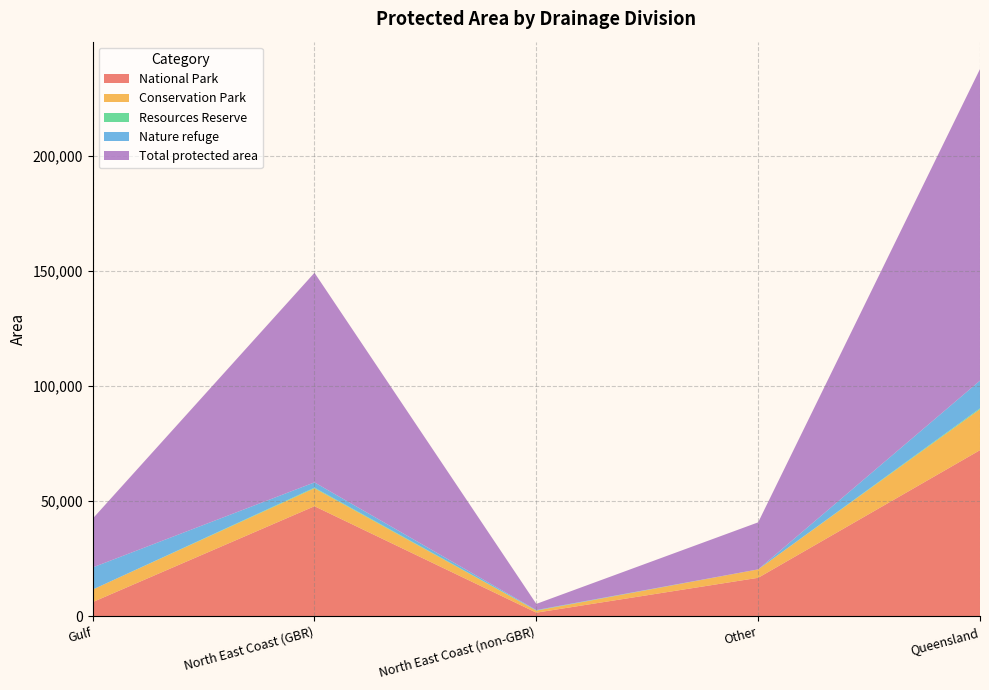

True or false: National Park has a value of 32149 at Queensland.

False